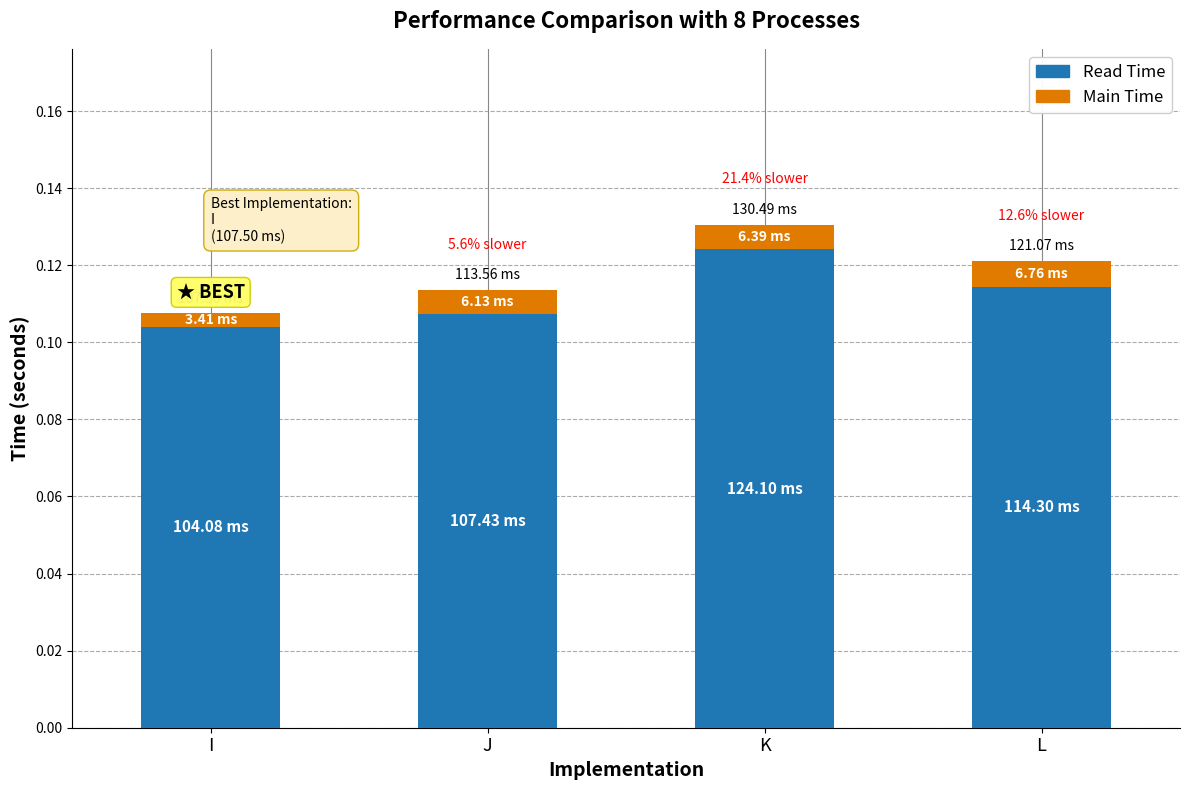

At which category is the sum across all series the highest?

K